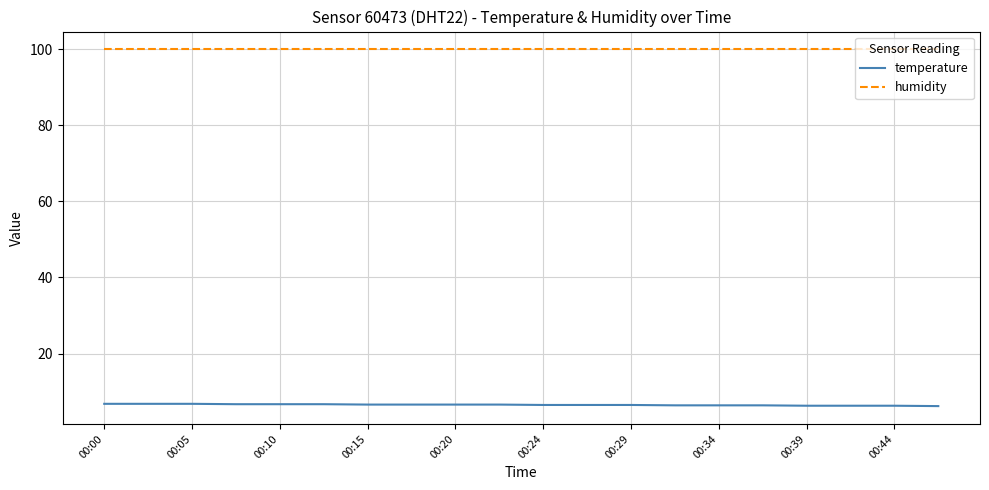

List the series in order of their peak value, highest first.

humidity, temperature